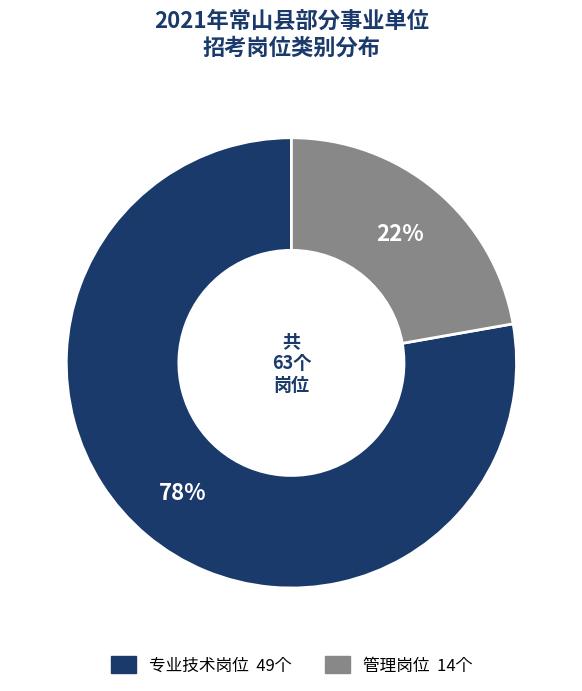

True or false: 专业技术岗位 accounts for 71% of the total.

False